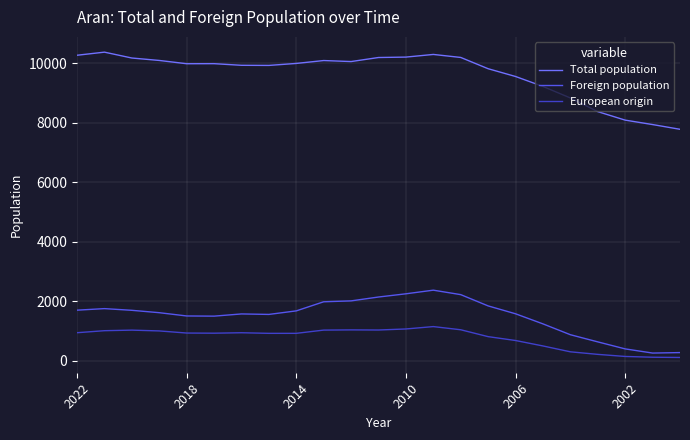

What is the lowest value of the Foreign population series?

257